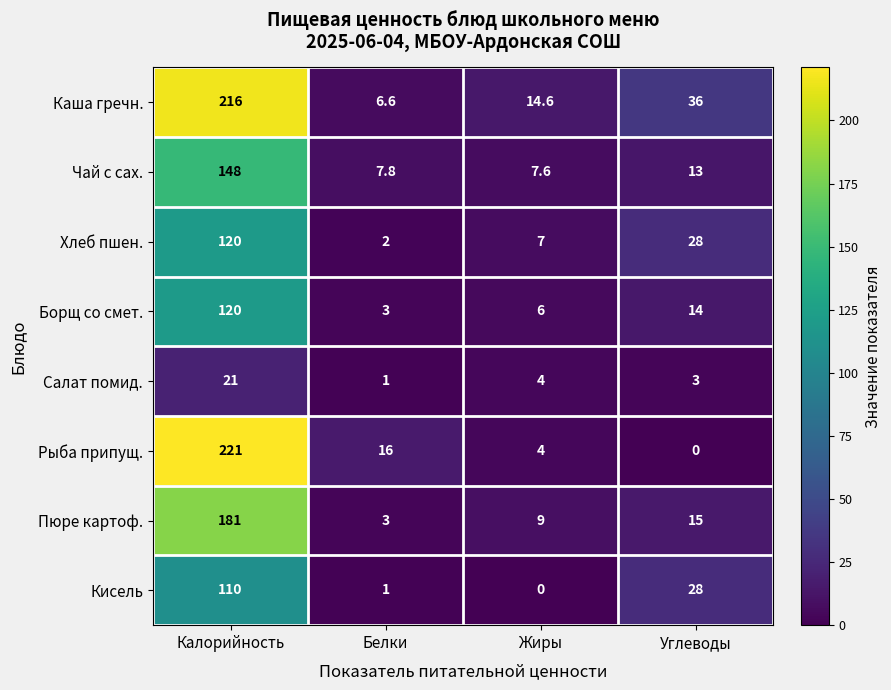

How many categories are shown in the chart?

4